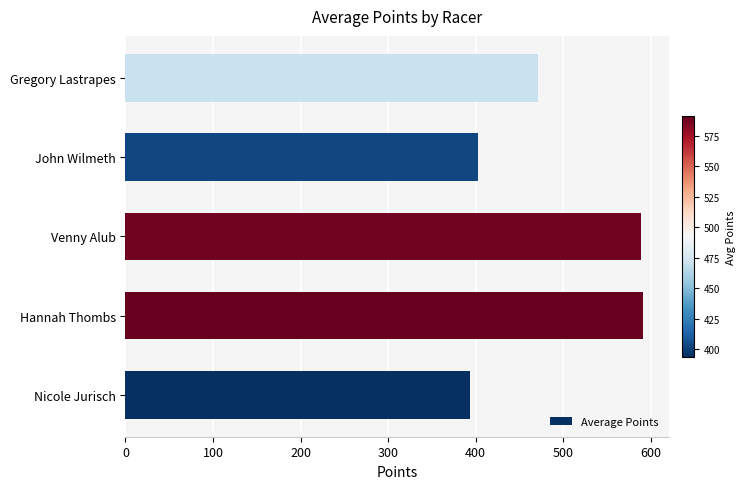

Is it true that the value at Nicole Jurisch is 393.9?

True